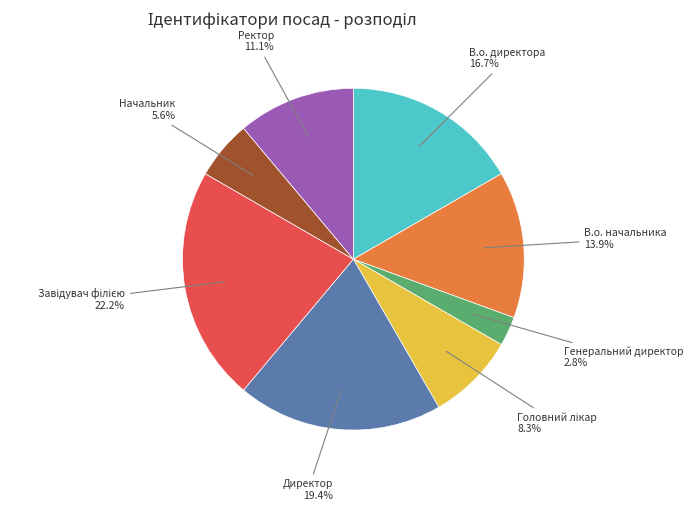

To the nearest percent, what is the difference between the largest and smallest slice percentages?

19%